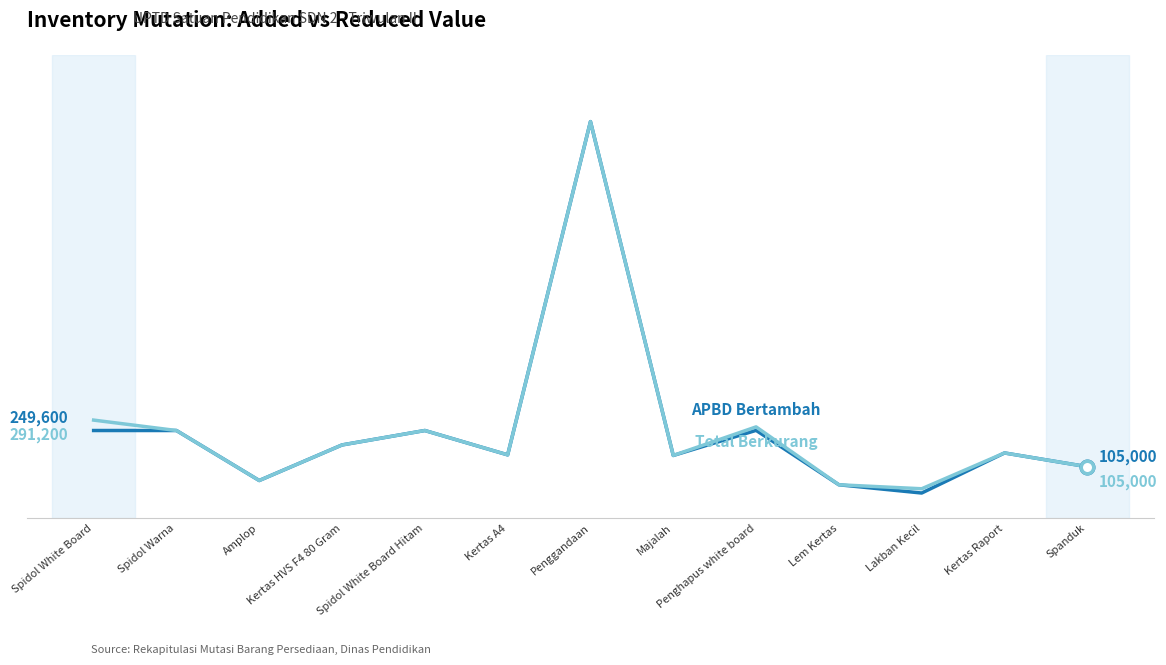

Does the chart display data point markers on the line(s)?

No